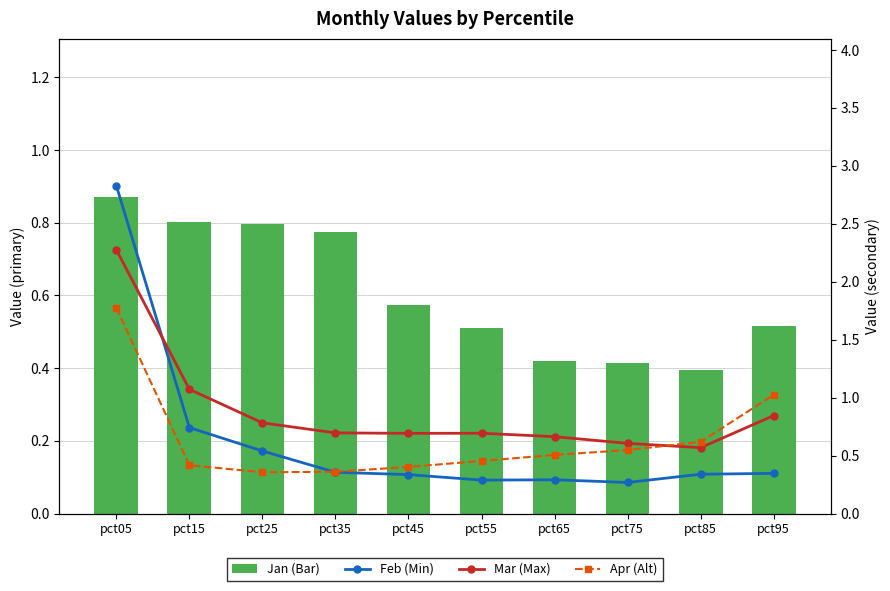

What is the sum of all Jan (Bar) values?

6.1